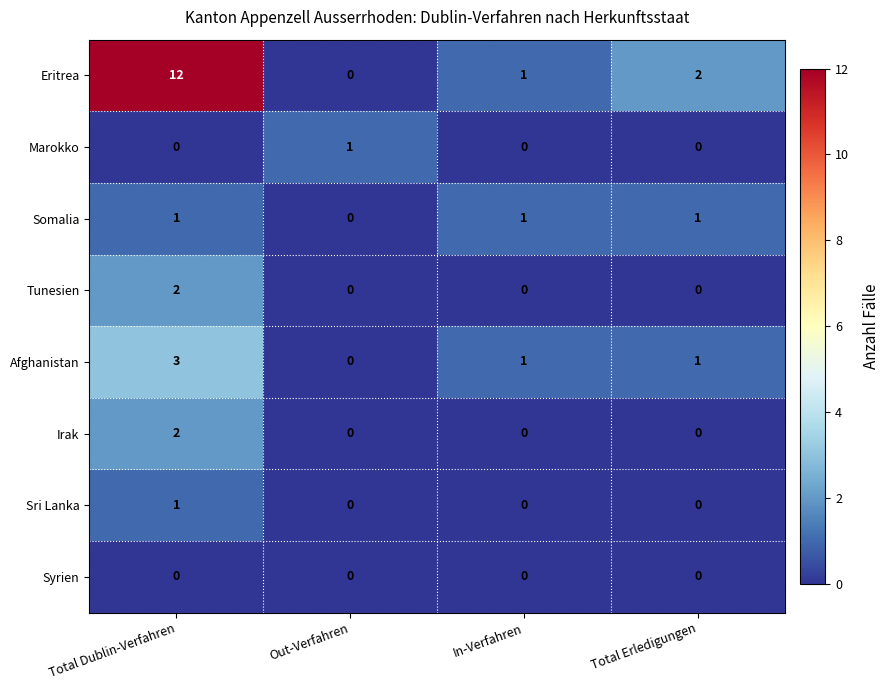

Which series has the widest spread of values?

Eritrea